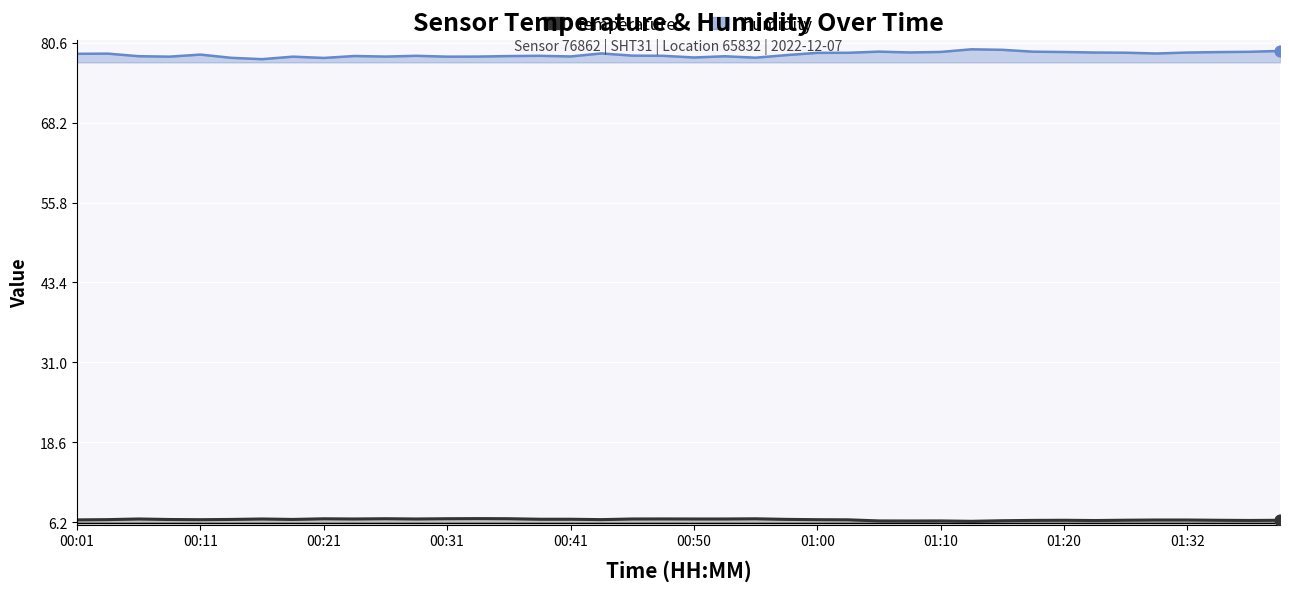

What is the total value across all series at 01:29?

85.5